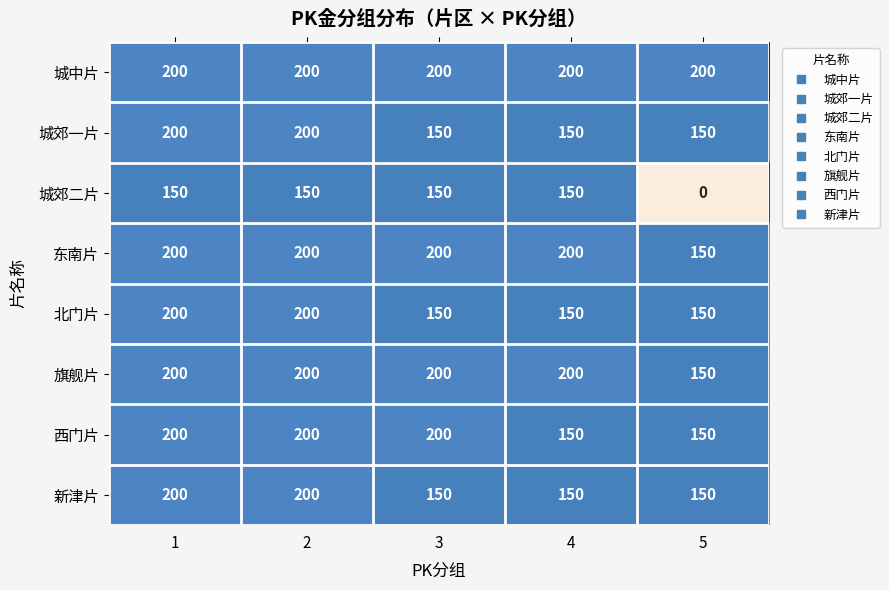

What is the difference between the highest and lowest values at 3?

50